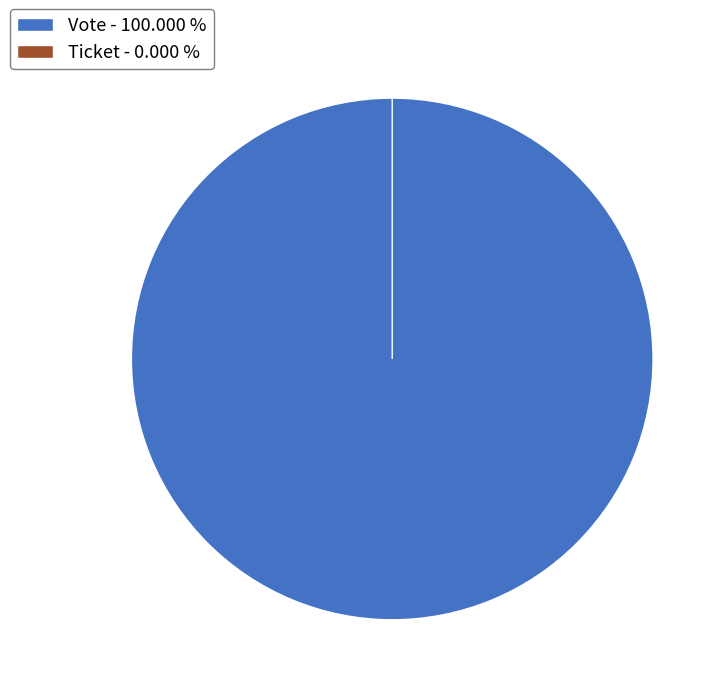

To the nearest percent, what is the difference between the Ticket and Vote slice percentages?

100%